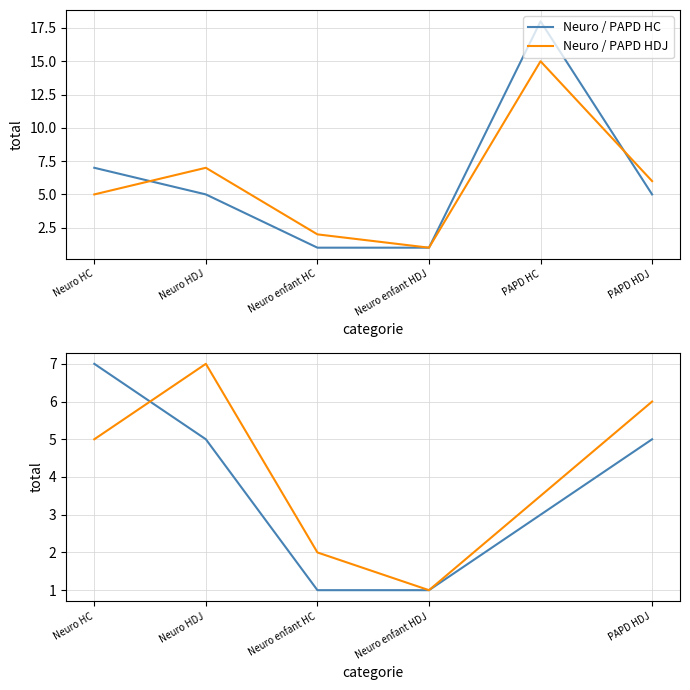

Does the chart have visible grid lines?

Yes